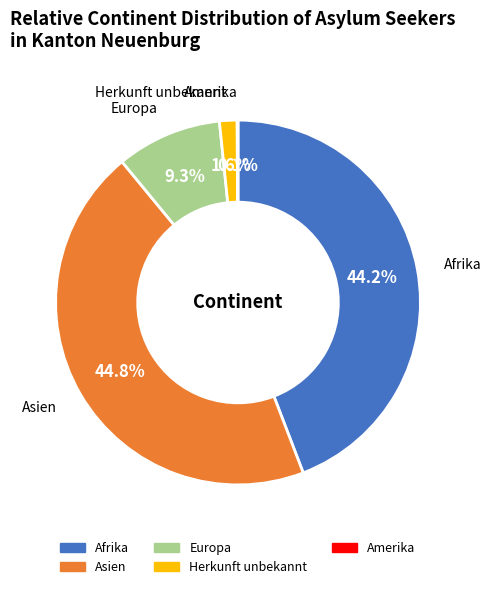

To the nearest percent, what portion does Europa represent?

9%